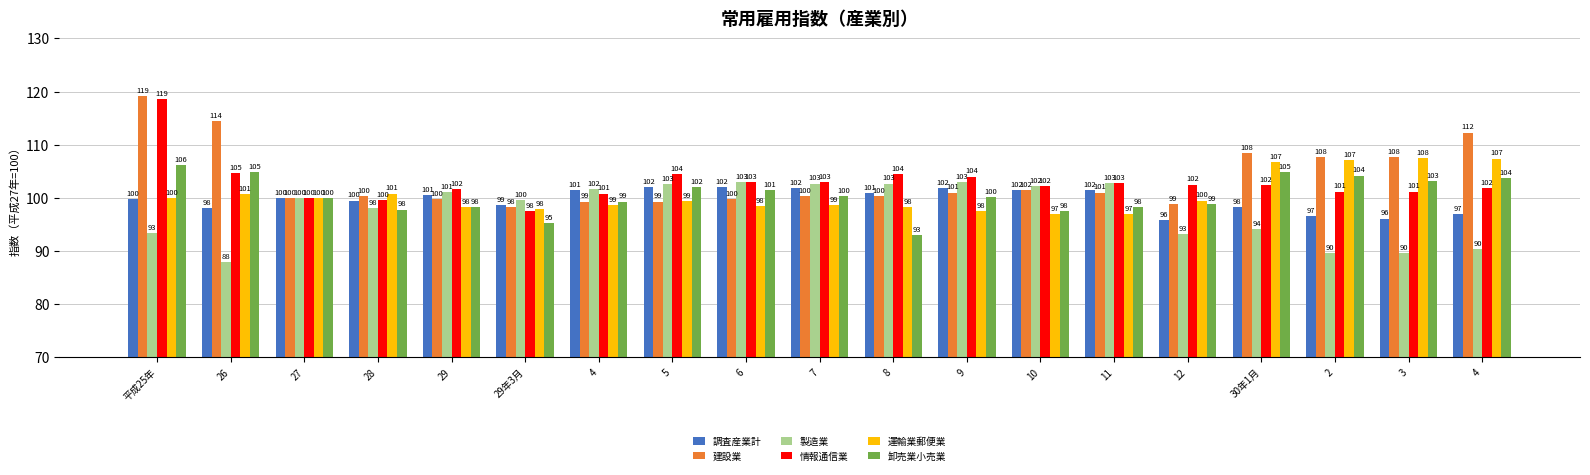

How many bars are there in each group?

6